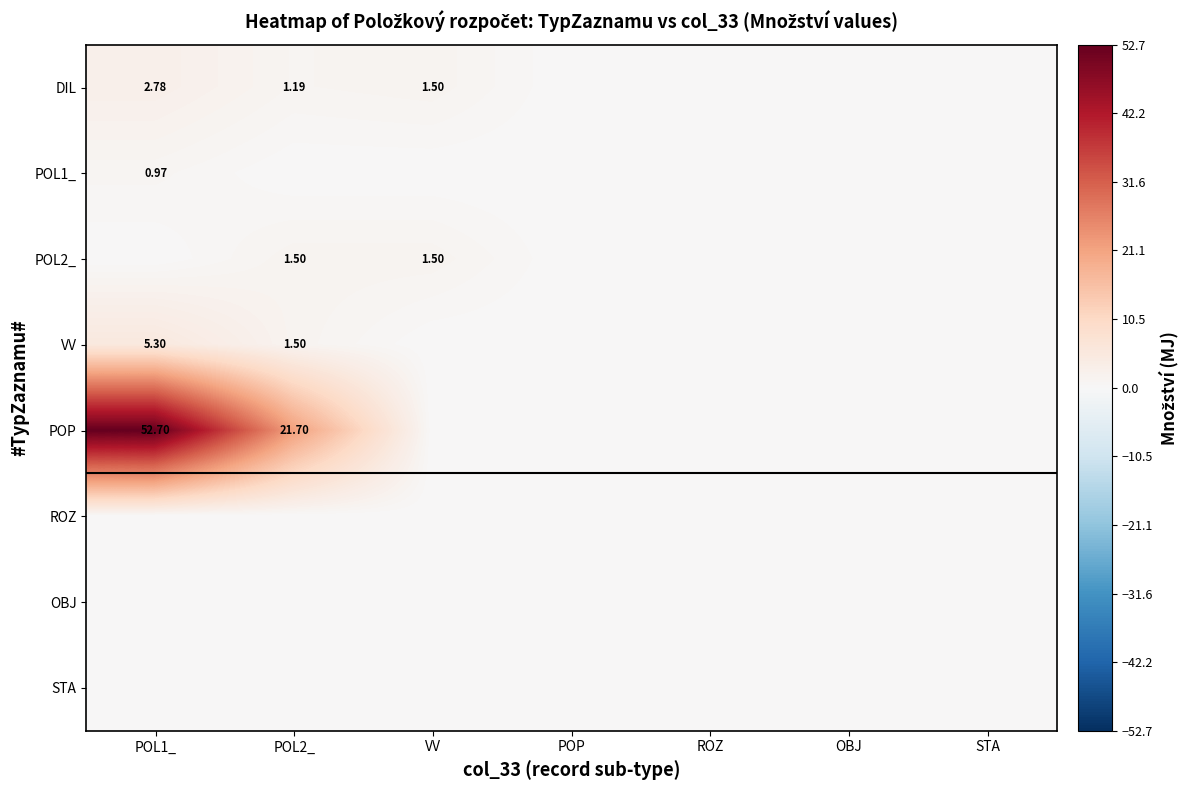

Which has a higher value, POP or STA?

POP